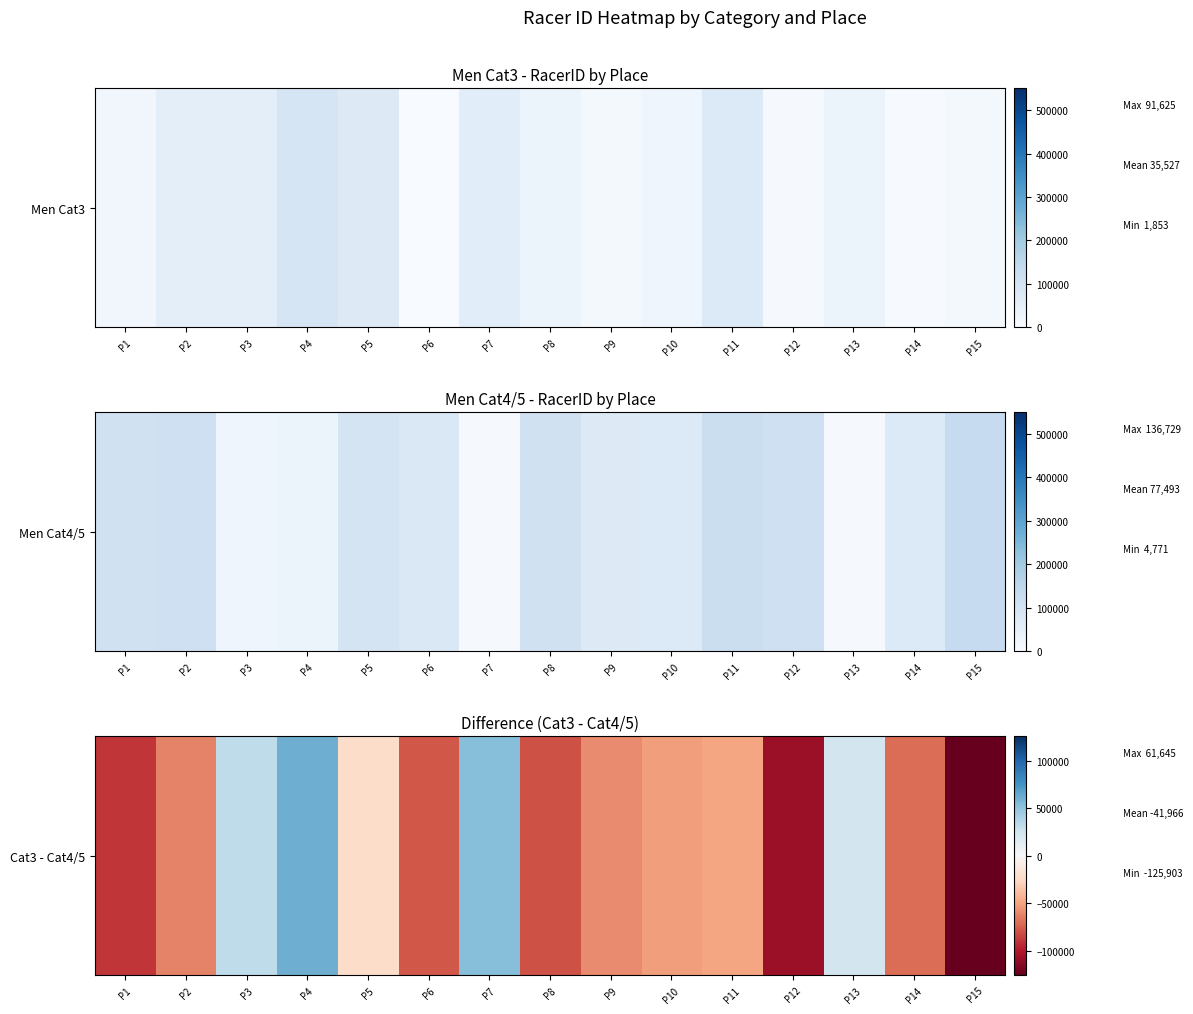

Reading left to right, list all the values displayed in this chart.

P1=-89635	P2=-62799	P3=31962	P4=61645	P5=-23429	P6=-78175	P7=53357	P8=-80301	P9=-59809	P10=-52318	P11=-49196	P12=-107601	P13=23459	P14=-70741	P15=-125903